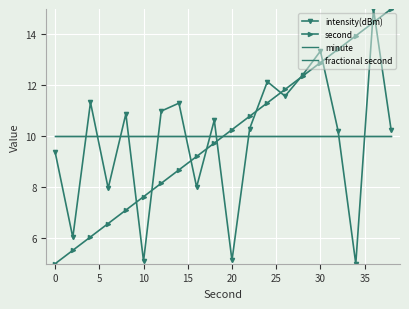

True or false: fractional second has more than 0 points higher than both neighbors.

False